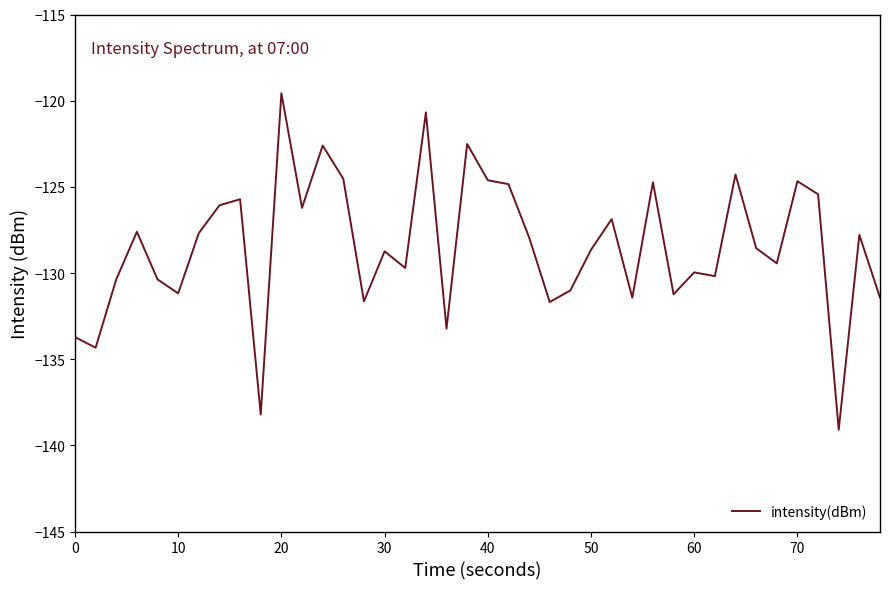

What is the smallest value displayed?

-139.1